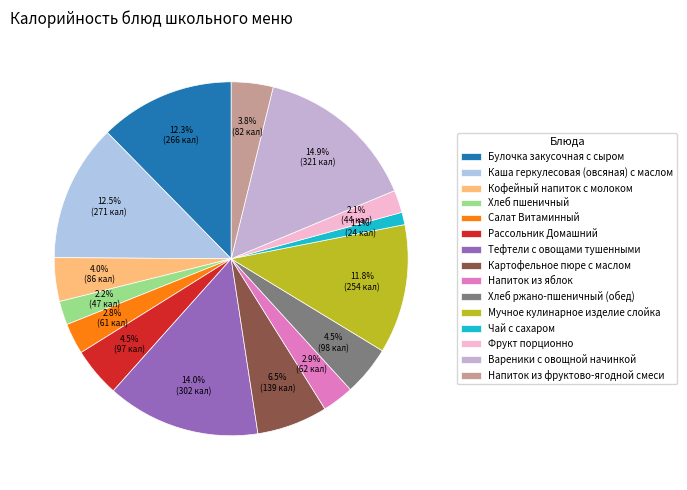

How many slices are in this pie chart?

15